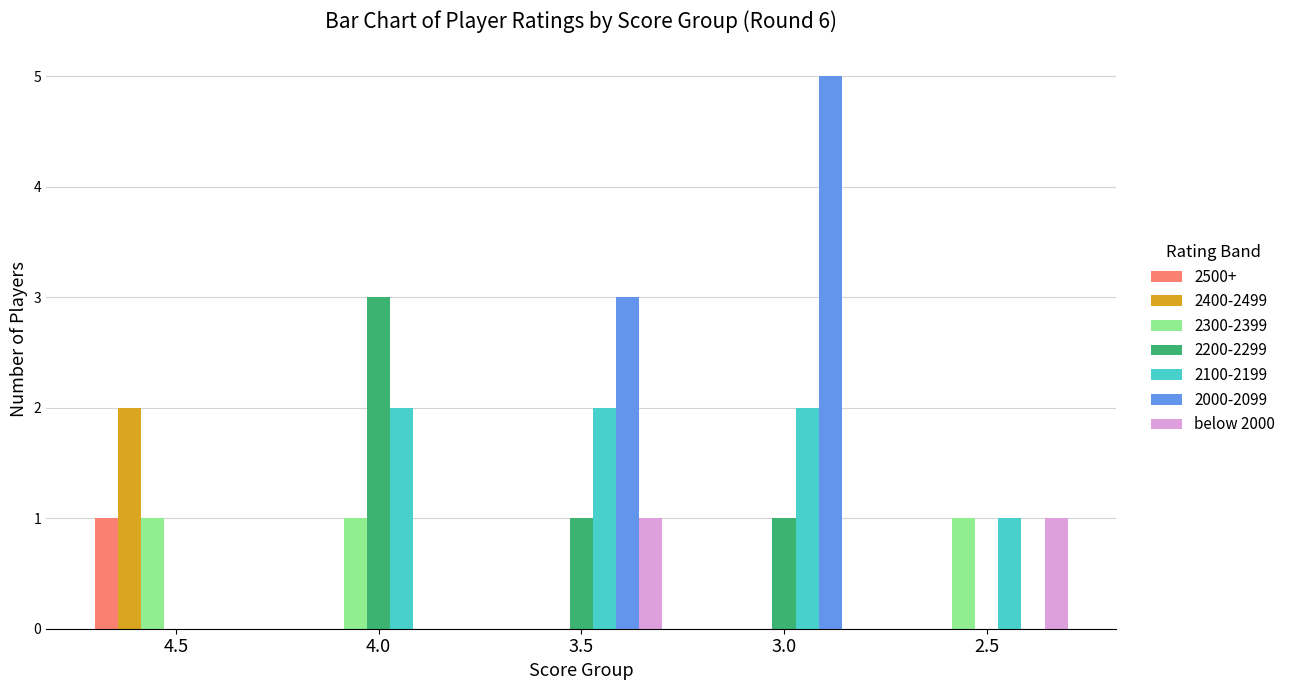

True or false: 2000-2099 has a value of 5 at 3.0.

True